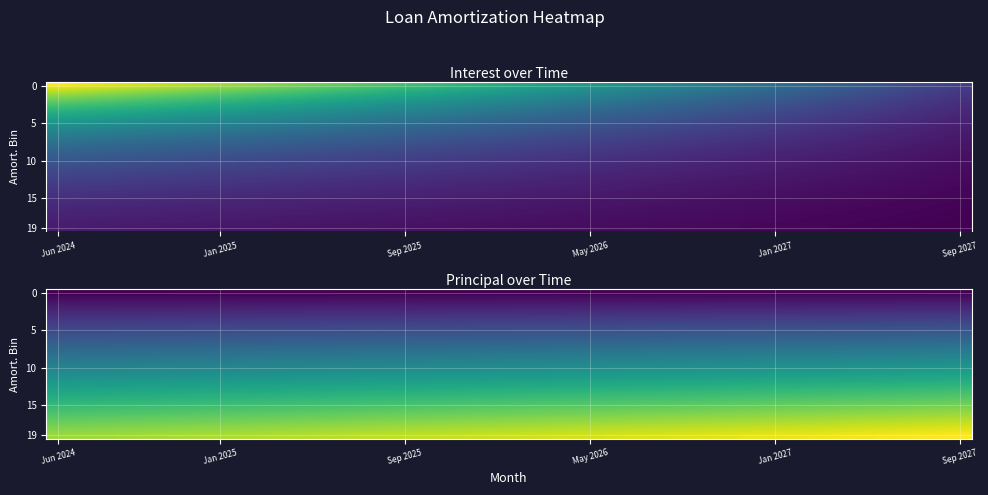

Which label corresponds to the smallest value in the chart?

Jun 2024